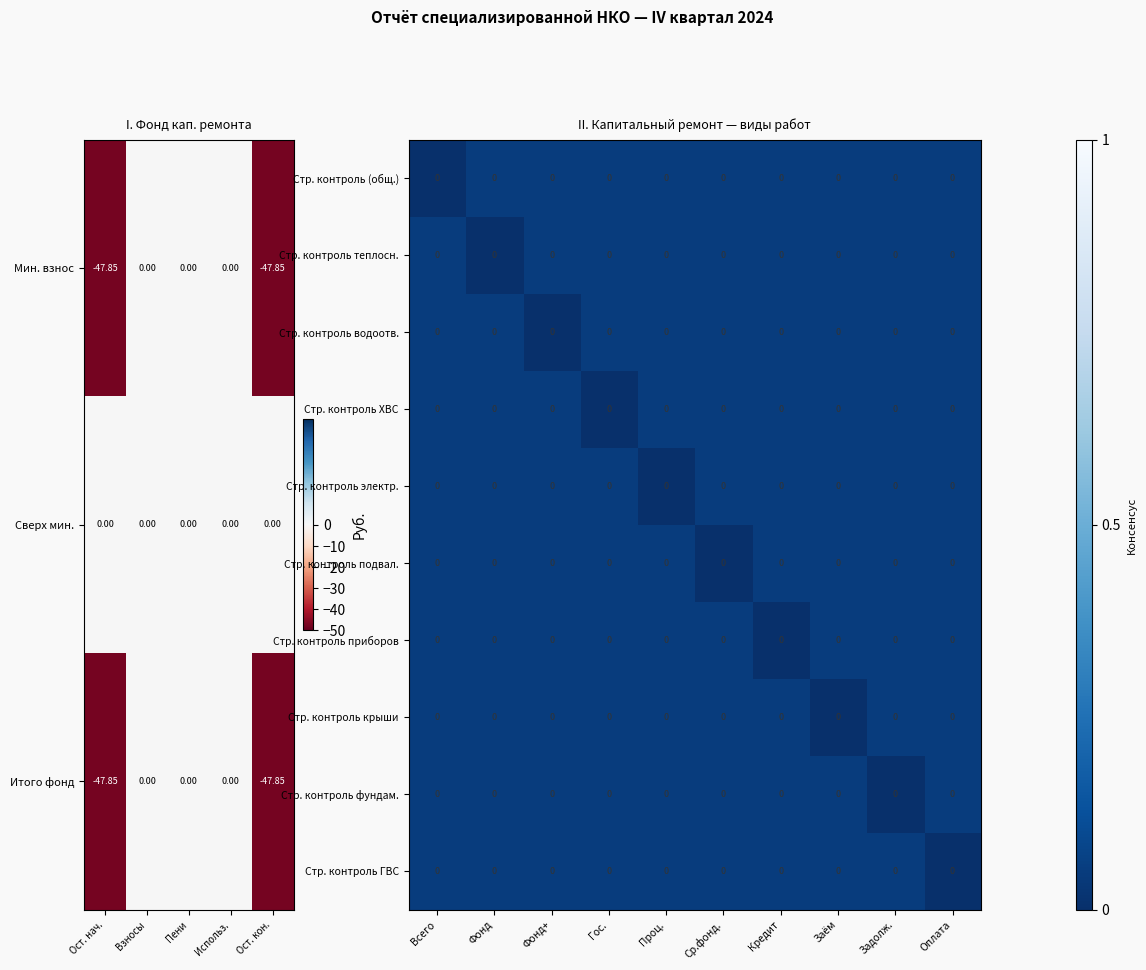

Count the number of data series in this chart.

10